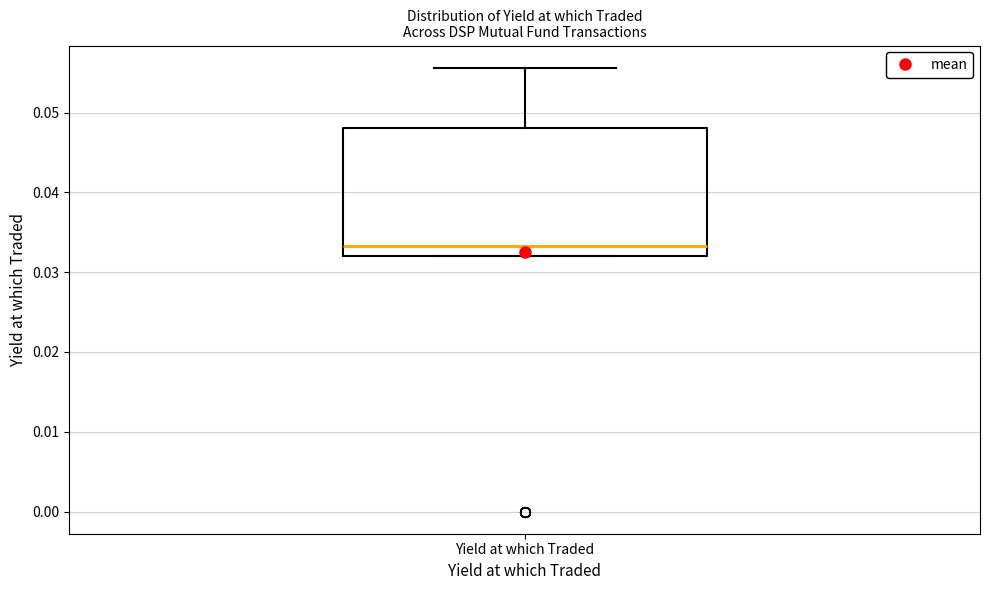

Read this box plot against the y-axis: the position of the median line, the range covered by the box, and the ends of both whiskers. The values are not printed on the chart, so give them approximately, as read against the axis.

median 0.033, box 0.032 to 0.048, whiskers 0.032 to 0.056